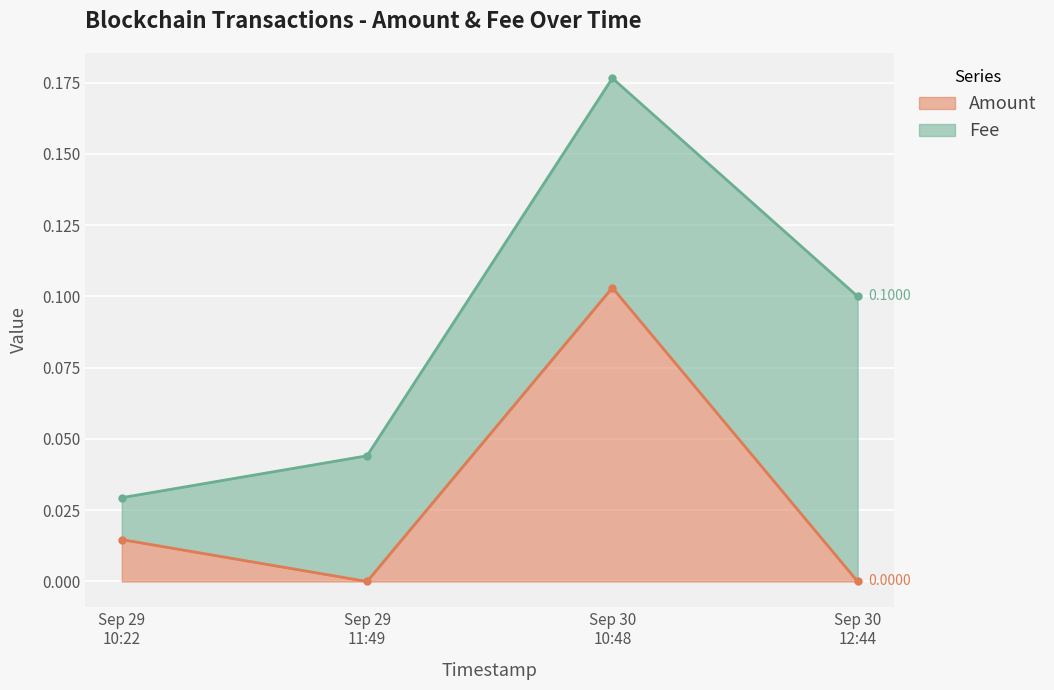

How many interior local peaks (higher than both neighbors) does the data have?

1